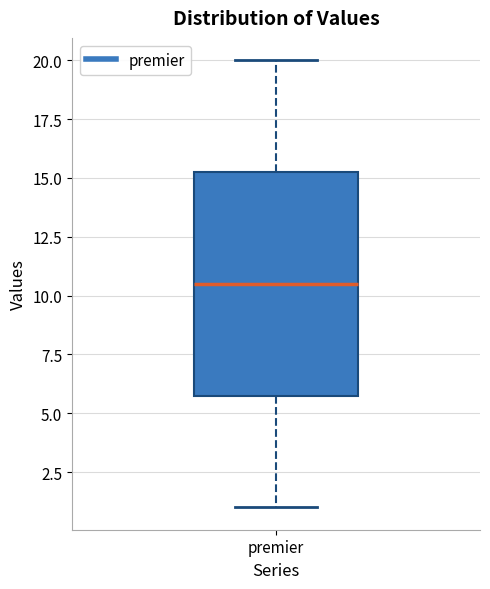

Read this box plot against the y-axis: the position of the median line, the range covered by the box, and the ends of both whiskers. The values are not printed on the chart, so give them approximately, as read against the axis.

median 10.5, box 6.0 to 15.5, whiskers 1.0 to 20.0